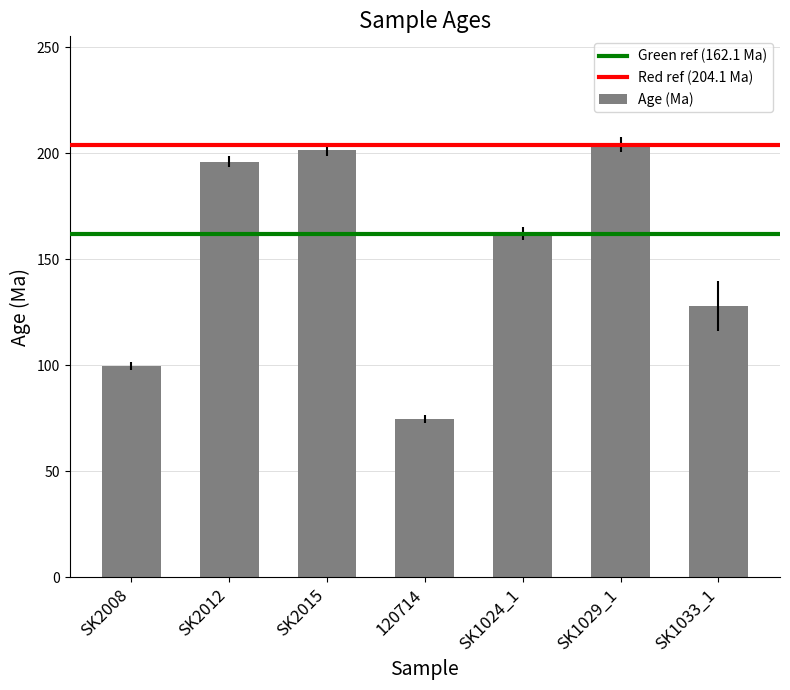

Rank the categories by value from lowest to highest.

120714, SK2008, SK1033_1, SK1024_1, SK2012, SK2015, SK1029_1